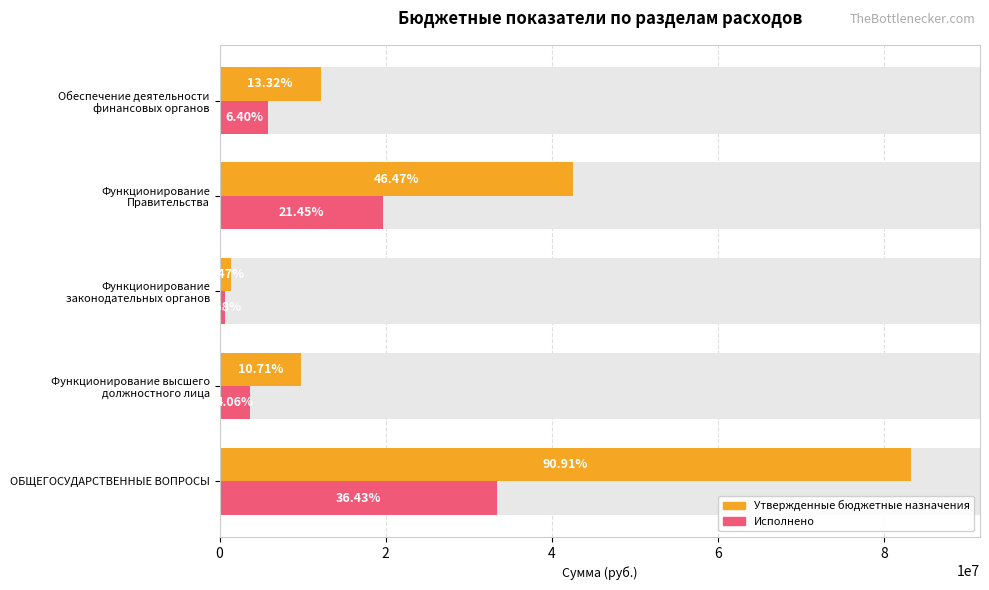

The value of Утвержденные бюджетные назначения at 4 is 1343600.0. True or false?

True